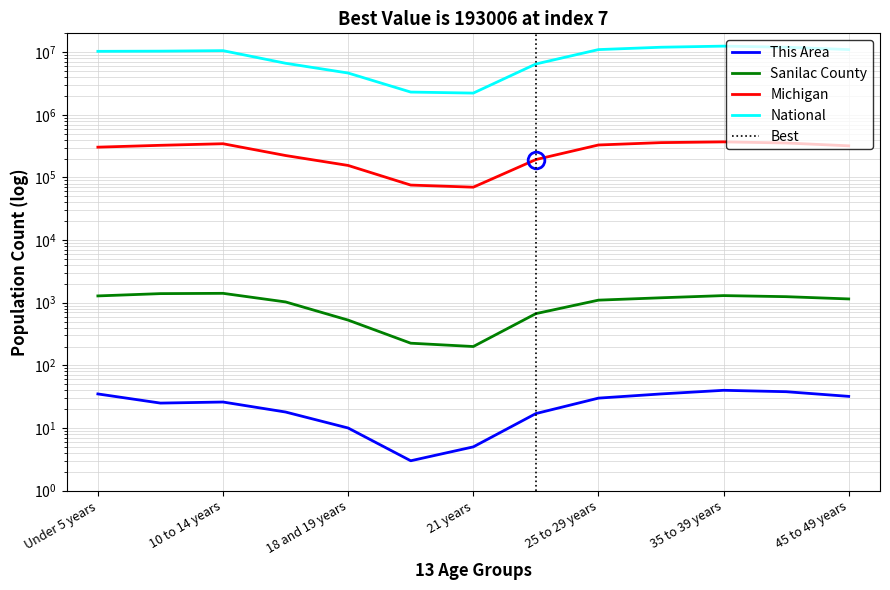

What is the label of the 8th point from the right?

20 years